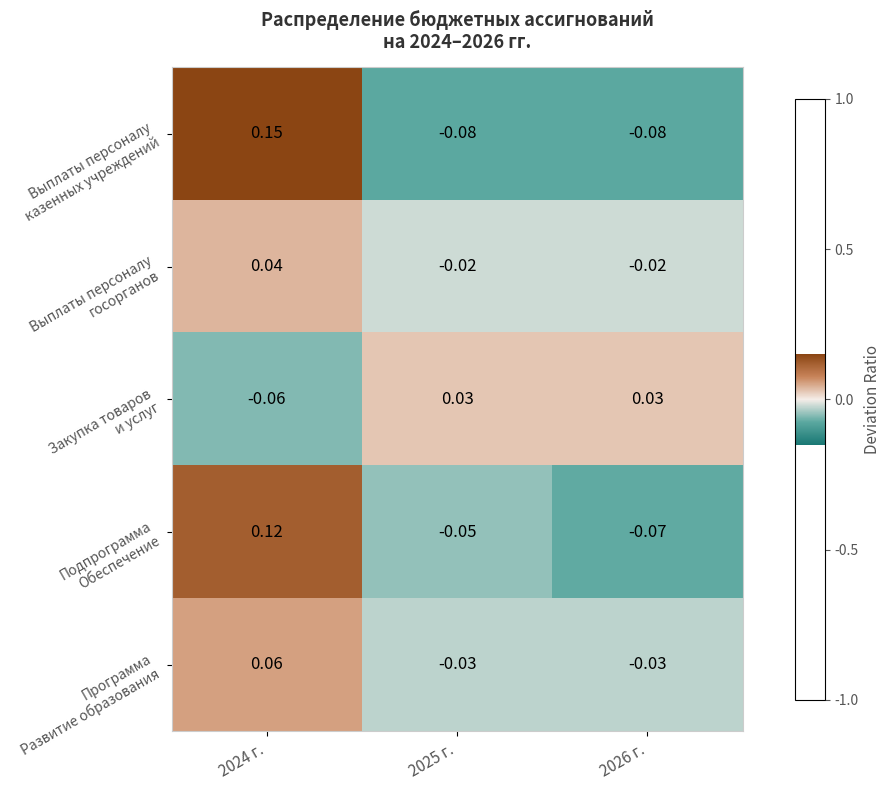

Rank the series at 2026 г. from highest to lowest value.

Закупка товаров и услуг, Выплаты персоналу госорганов, Программа Развитие образования, Подпрограмма Обеспечение, Выплаты персоналу казенных учреждений